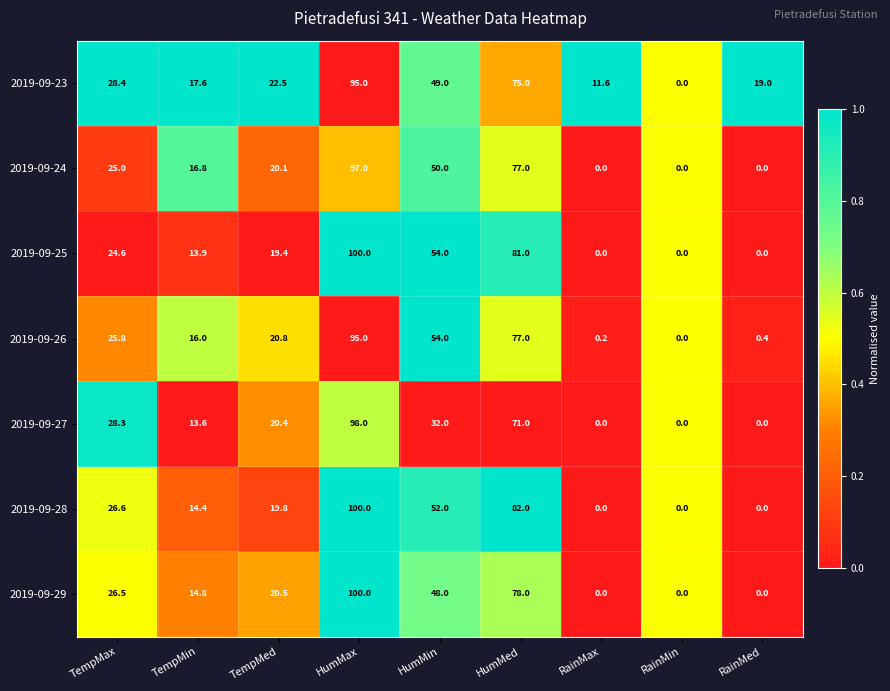

Which series has the largest total across all categories?

2019-09-23